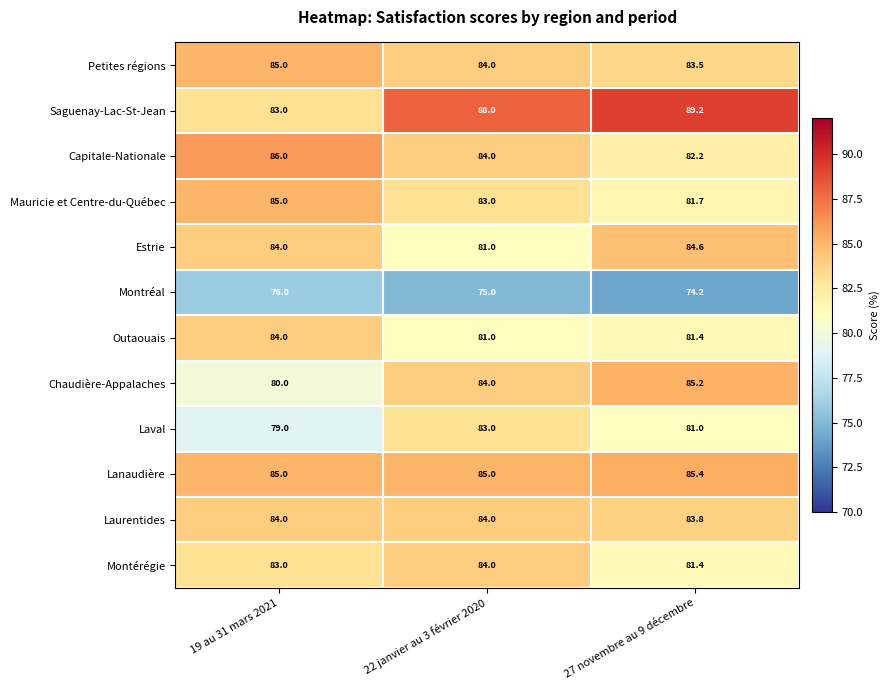

What is the difference between the Outaouais values at 22 janvier au 3 février 2020 and 19 au 31 mars 2021?

3.0